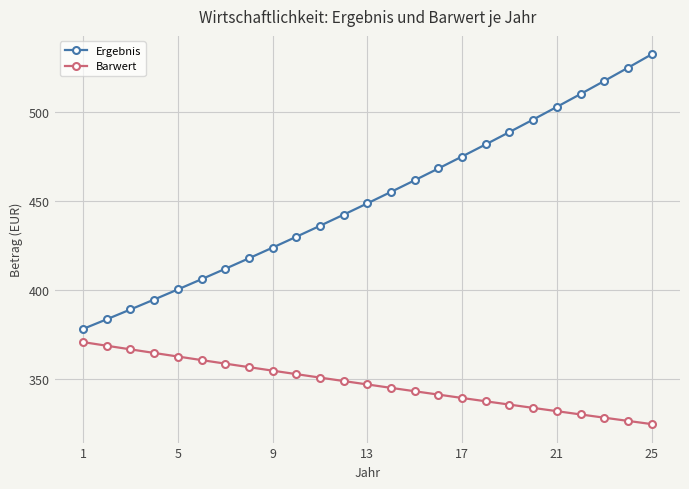

Which series has the largest range (max minus min)?

Ergebnis